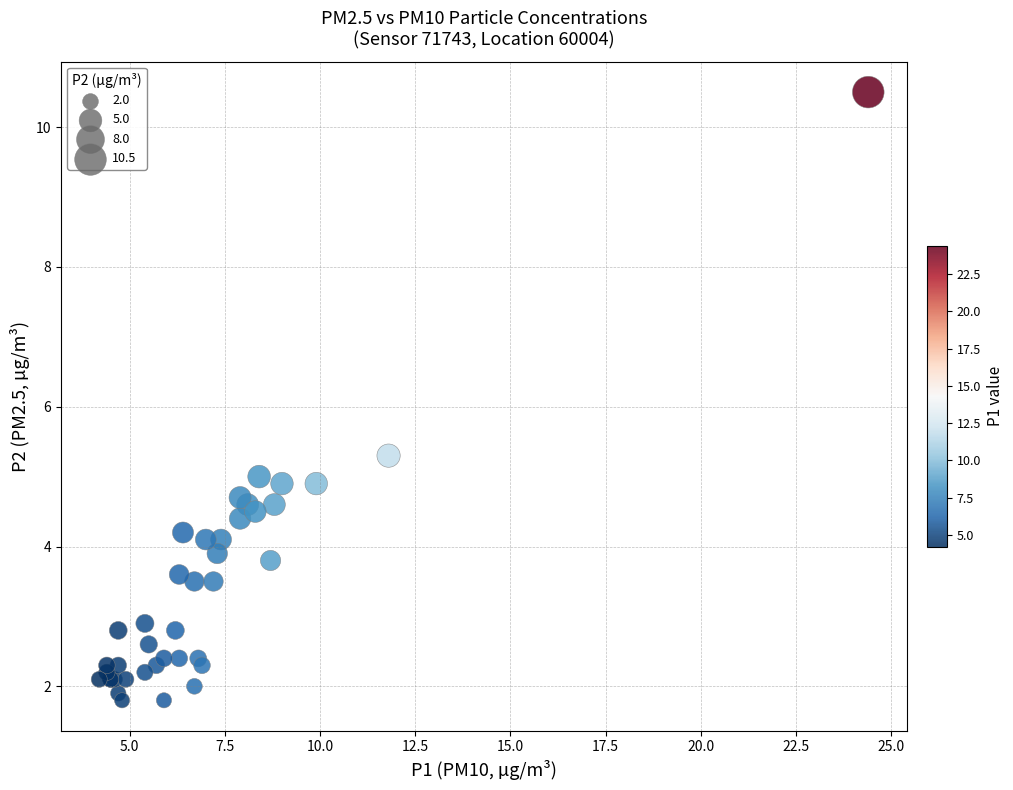

What Y value in the scatter plot is closest to 6?

5.3